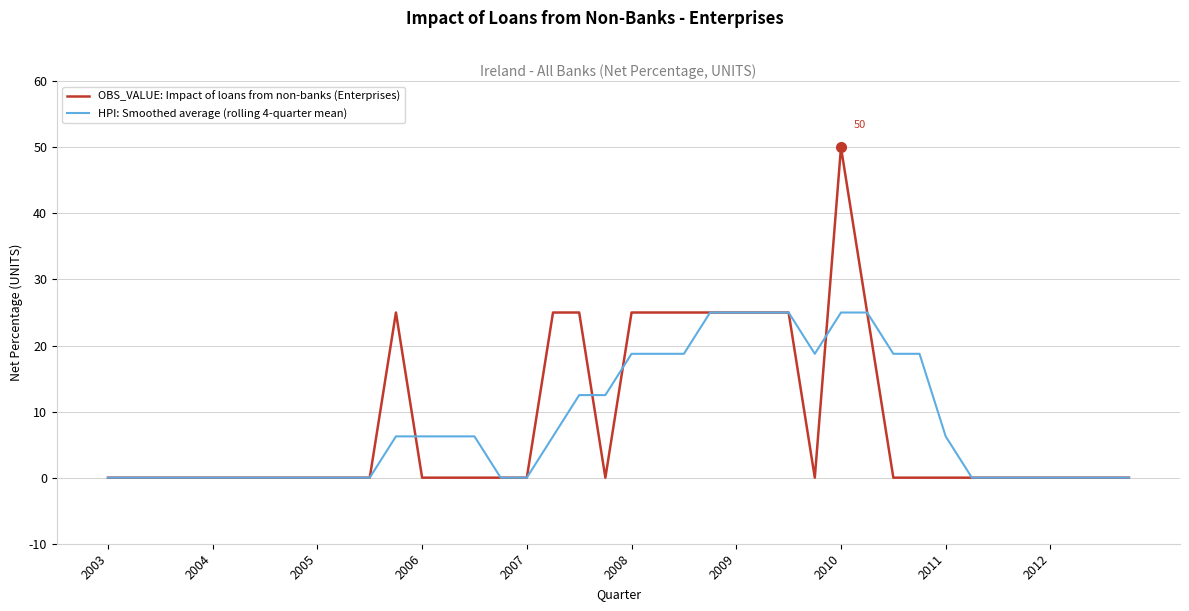

Rank the series by their maximum value, from lowest to highest.

HPI: Smoothed average (rolling 4-quarter mean), OBS_VALUE: Impact of loans from non-banks (Enterprises)